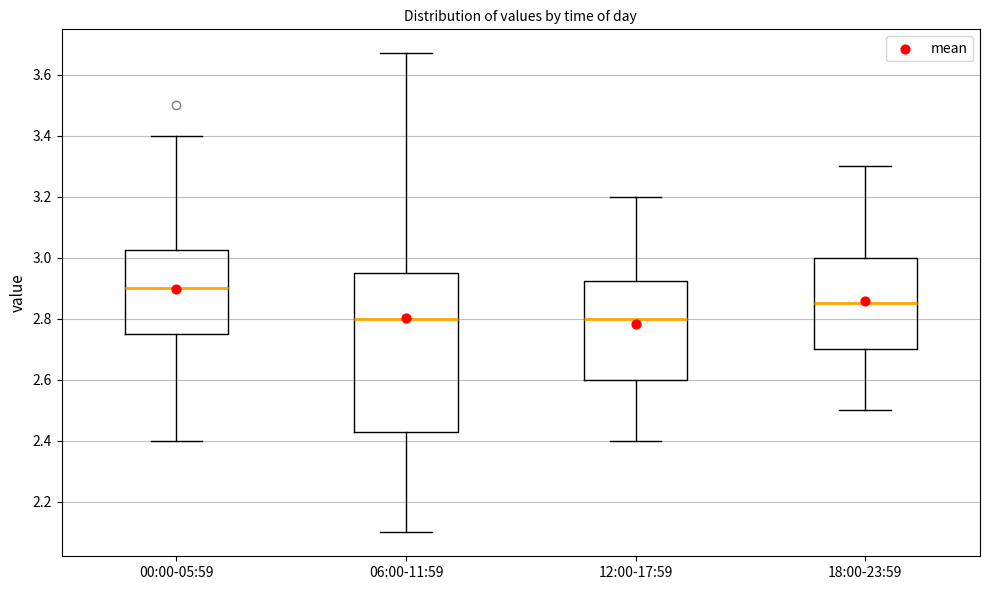

Where does the median line of the box for 18:00-23:59 sit on the y-axis? The values are not printed on the chart, so give them approximately, as read against the axis.

2.86